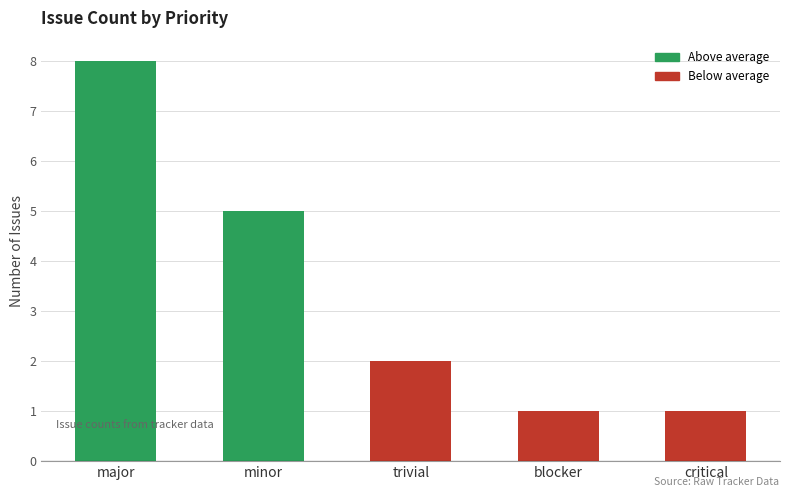

The value at major is 11. True or false?

False